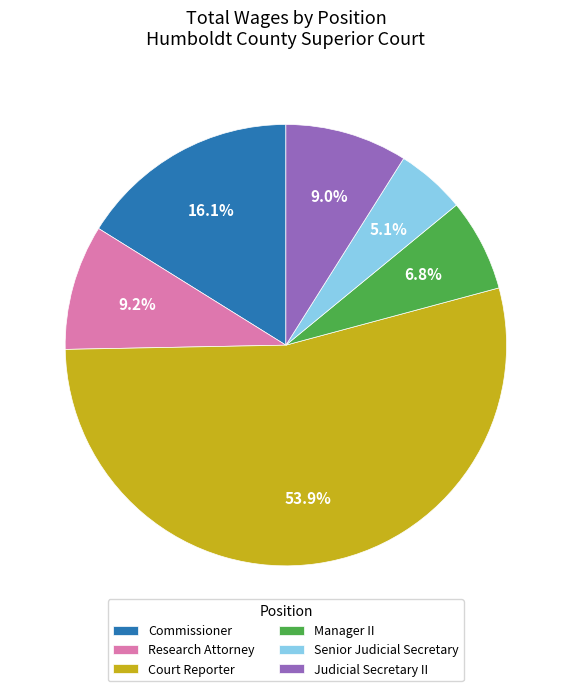

Between Commissioner and Senior Judicial Secretary, which is larger?

Commissioner